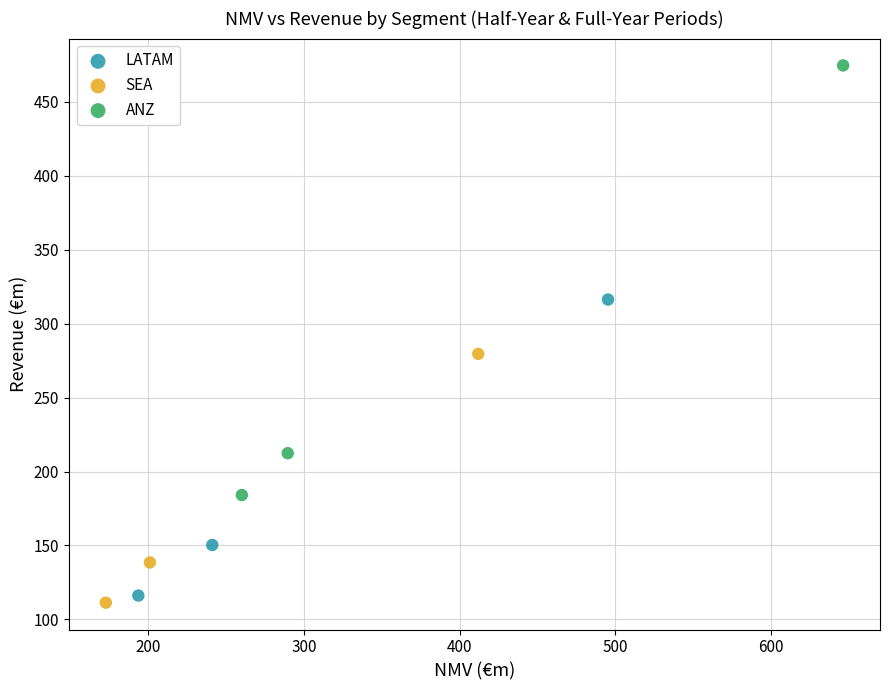

Which series contains the highest Y value?

ANZ